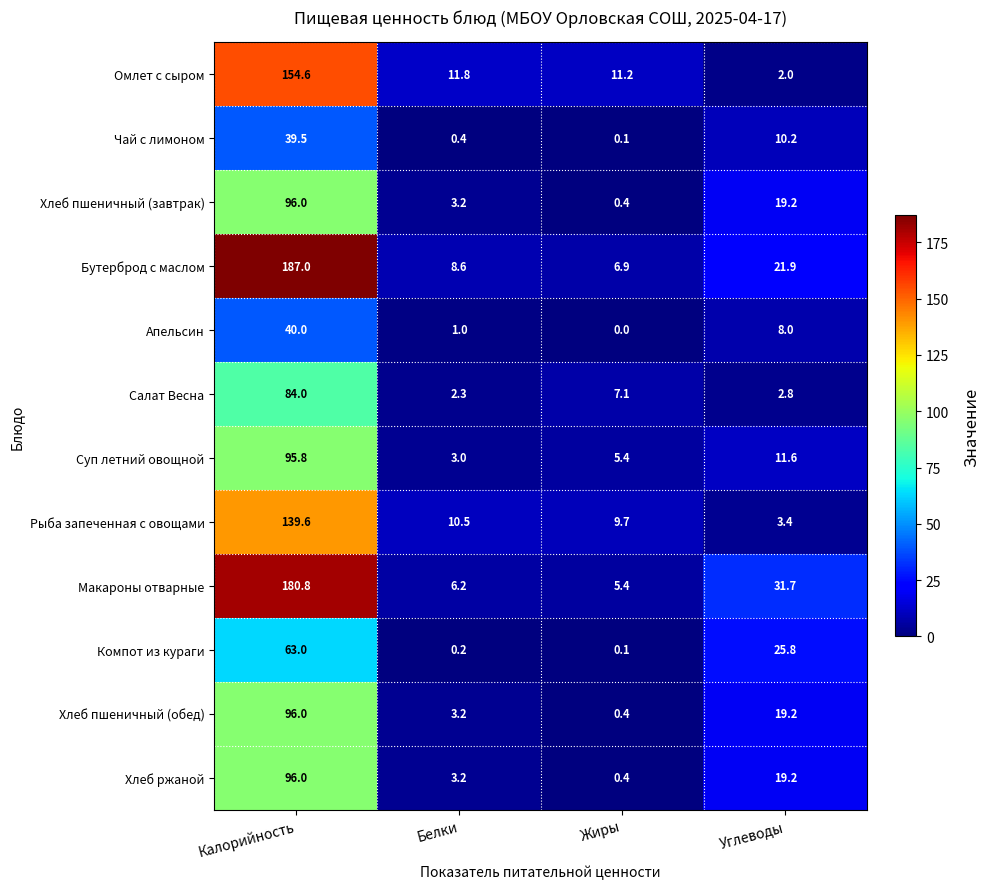

The Омлет с сыром series shows 3.1 at Углеводы. True or false?

False